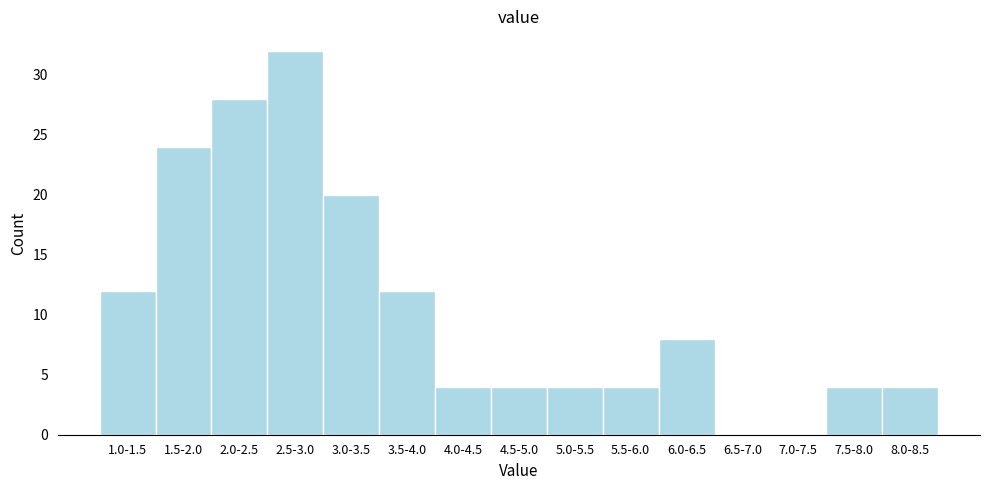

Reading left to right, extract all data points from this chart.

1.0-1.5=12	1.5-2.0=24	2.0-2.5=28	2.5-3.0=32	3.0-3.5=20	3.5-4.0=12	4.0-4.5=4	4.5-5.0=4	5.0-5.5=4	5.5-6.0=4	6.0-6.5=8	6.5-7.0=0	7.0-7.5=0	7.5-8.0=4	8.0-8.5=4